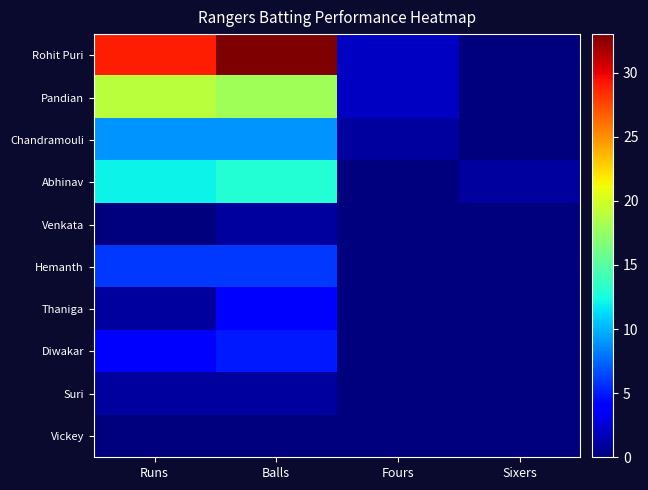

At how many categories does at least one series exceed 14?

2